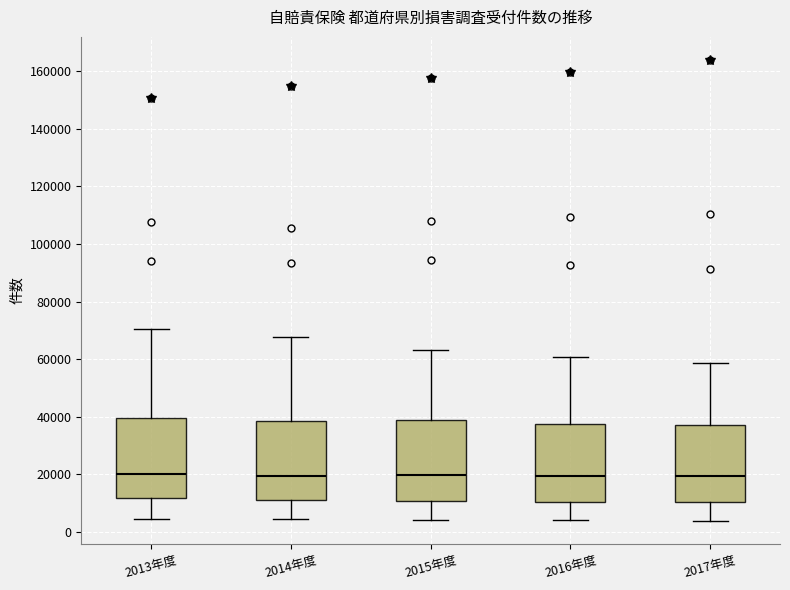

Where is the lower edge of the box for 2015年度 on the y-axis? The values are not printed on the chart, so give them approximately, as read against the axis.

10000